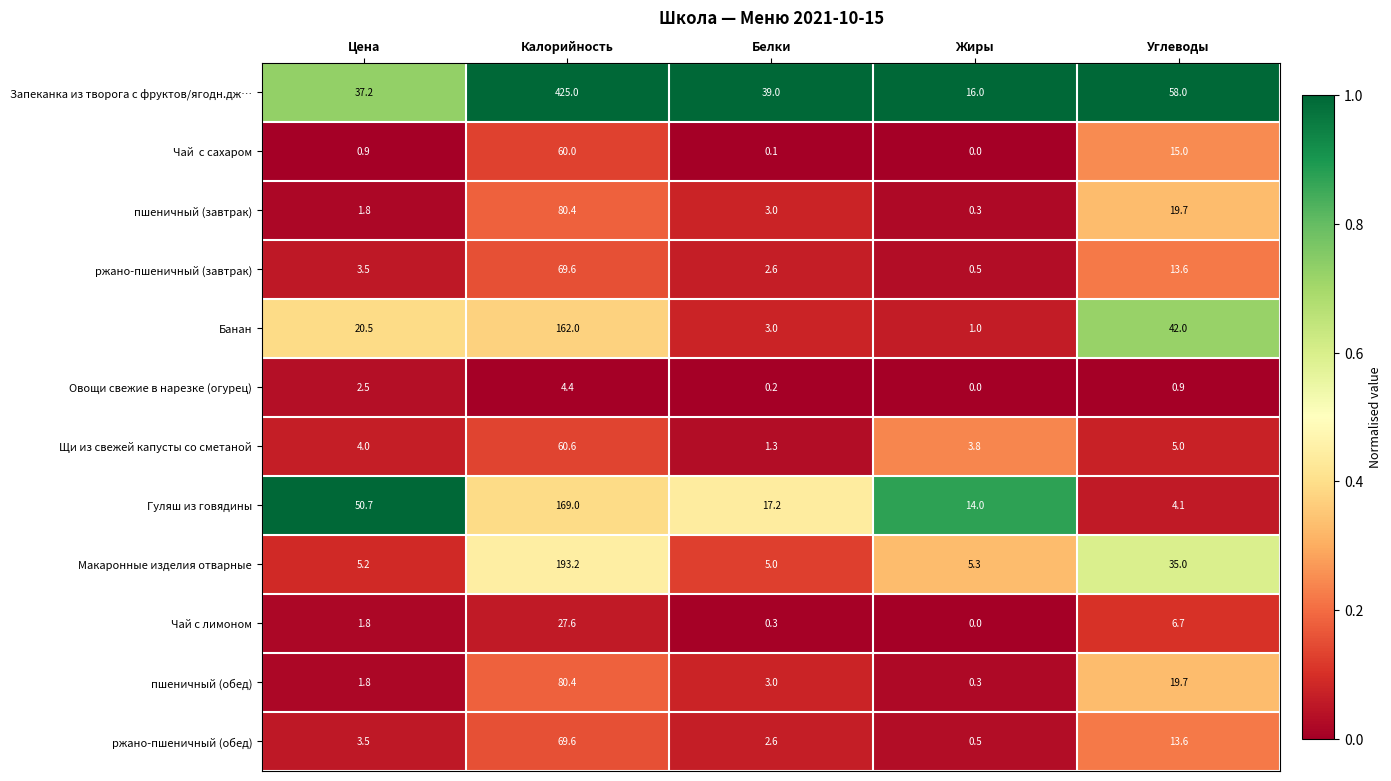

List the labels in order of Овощи свежие в нарезке (огурец) value, largest first.

Калорийность, Цена, Углеводы, Белки, Жиры